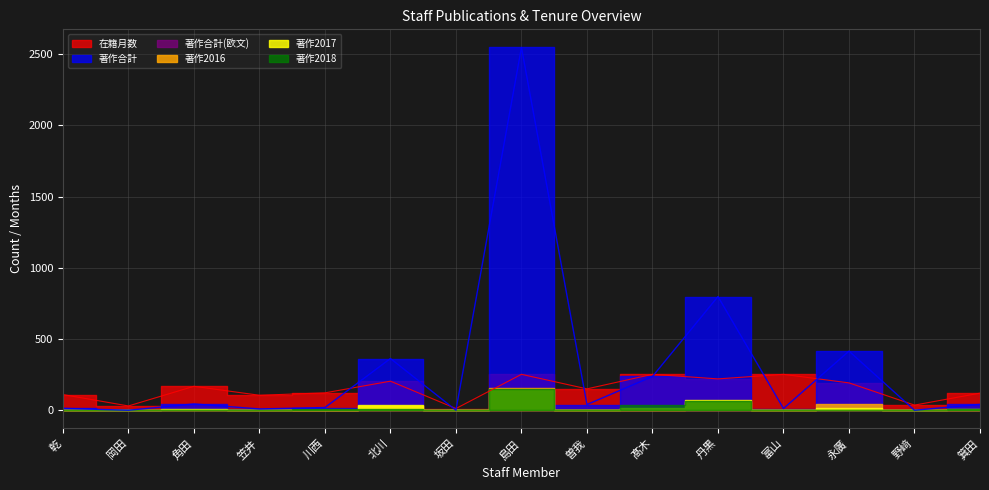

Which has a higher value, 岡田 or 川西?

川西